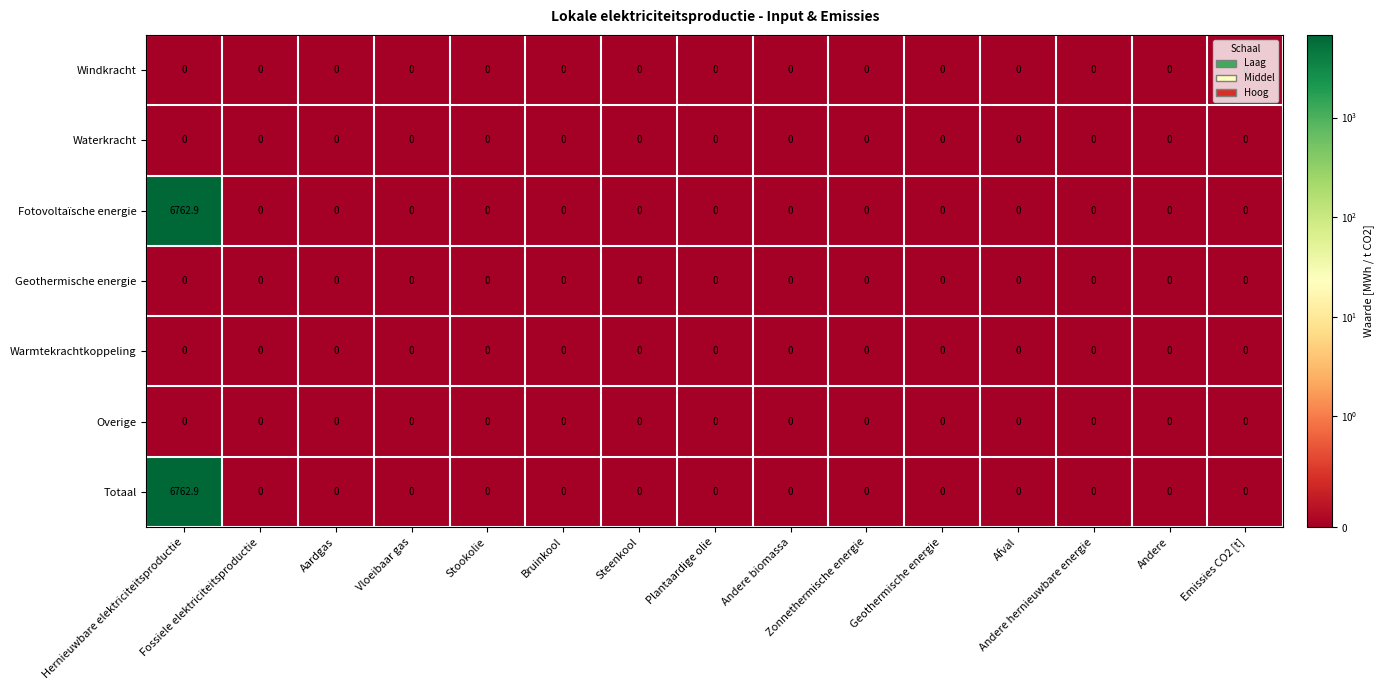

At how many categories does at least one series exceed 6354?

1